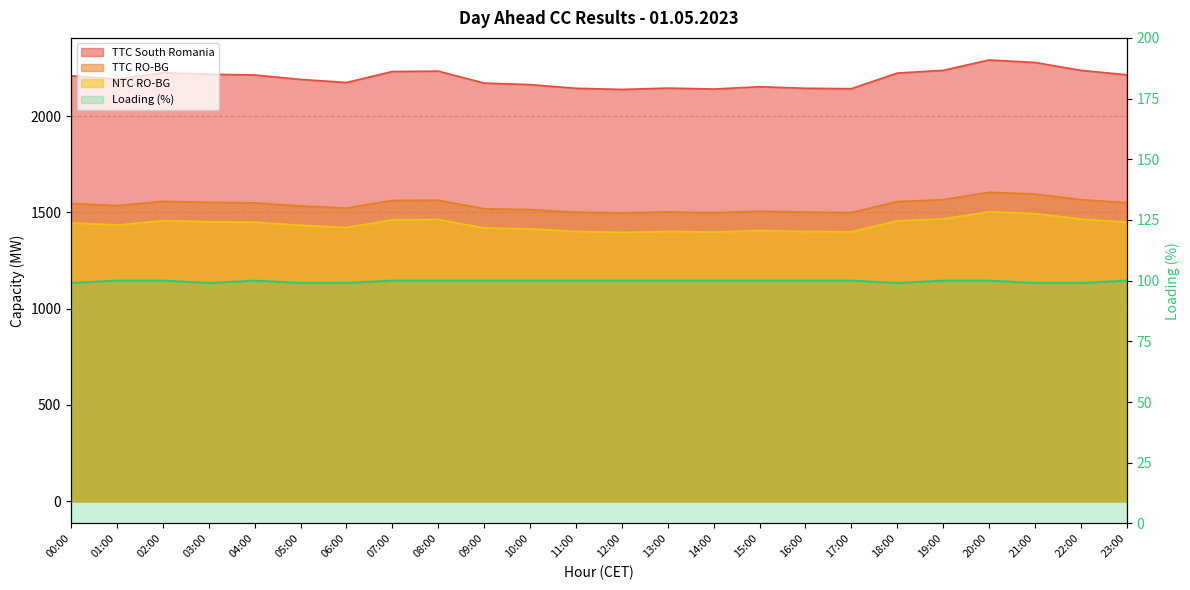

Is it true that TTC South Romania equals 2152 at 15:00?

True